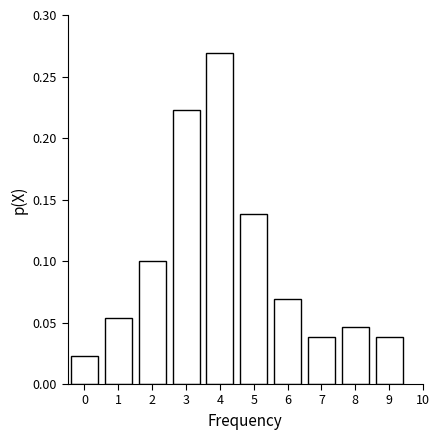

Which label corresponds to the largest value in the chart?

4